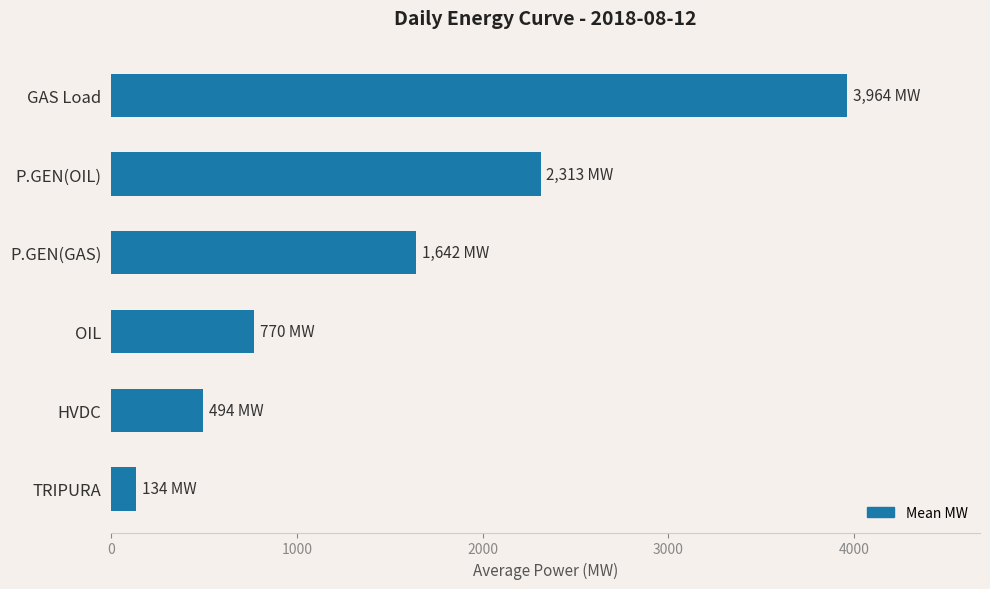

What is the sum of all values?

9317.9